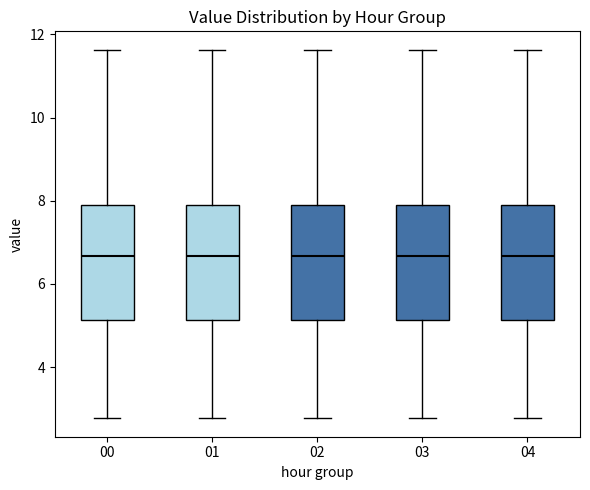

Reading left to right, transcribe this box plot: for each box, give where its median line is, the range the box spans, and where its two whiskers end, as read against the y-axis. The values are not printed on the chart, so give them approximately, as read against the axis.

00: median 6.6, box 5.2 to 8.0, whiskers 2.8 to 11.6
01: median 6.6, box 5.2 to 8.0, whiskers 2.8 to 11.6
02: median 6.6, box 5.2 to 8.0, whiskers 2.8 to 11.6
03: median 6.6, box 5.2 to 8.0, whiskers 2.8 to 11.6
04: median 6.6, box 5.2 to 8.0, whiskers 2.8 to 11.6